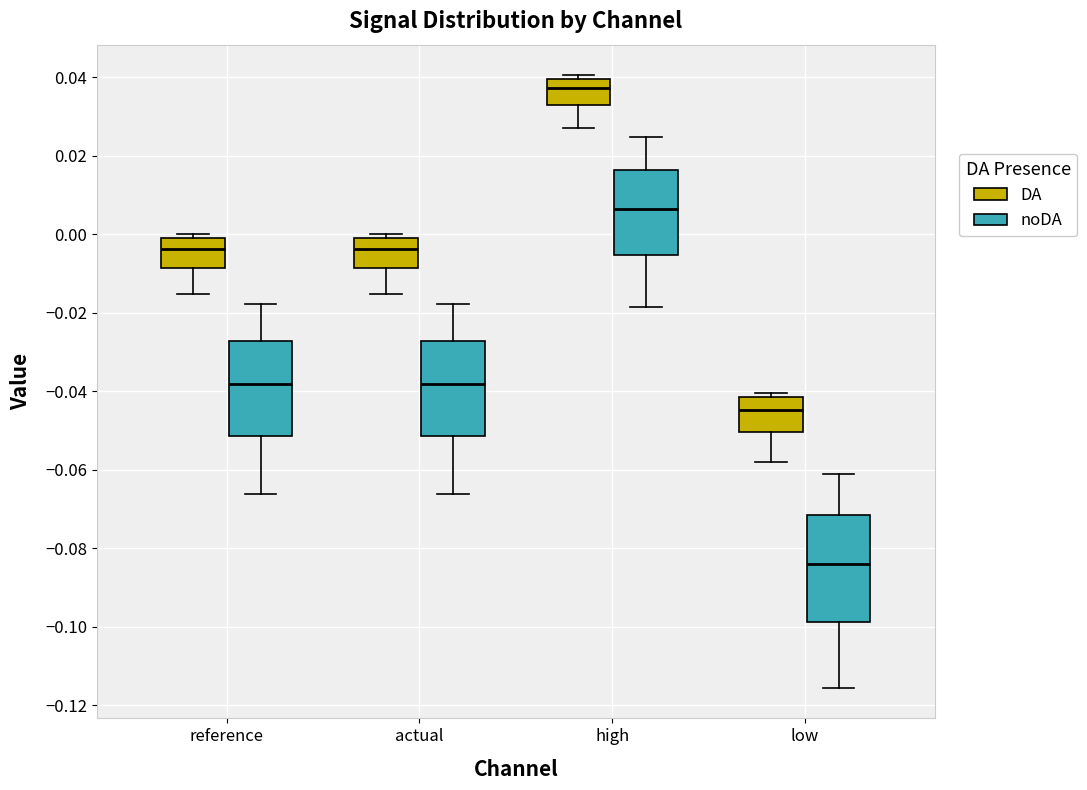

Reading left to right, read every box against the y-axis: the position of its median line, the range the box covers, and the ends of its whiskers. The values are not printed on the chart, so give them approximately, as read against the axis.

reference (DA): median -0.004, box -0.008 to 0.000, whiskers -0.016 to 0.000 (just above the box's upper edge)
reference (noDA): median -0.038, box -0.052 to -0.028, whiskers -0.066 to -0.018
actual (DA): median -0.004, box -0.008 to 0.000, whiskers -0.016 to 0.000 (just above the box's upper edge)
actual (noDA): median -0.038, box -0.052 to -0.028, whiskers -0.066 to -0.018
high (DA): median 0.038, box 0.032 to 0.040, whiskers 0.026 to 0.040 (just above the box's upper edge)
high (noDA): median 0.006, box -0.006 to 0.016, whiskers -0.018 to 0.024
low (DA): median -0.044, box -0.050 to -0.042, whiskers -0.058 to -0.040
low (noDA): median -0.084, box -0.098 to -0.072, whiskers -0.116 to -0.060